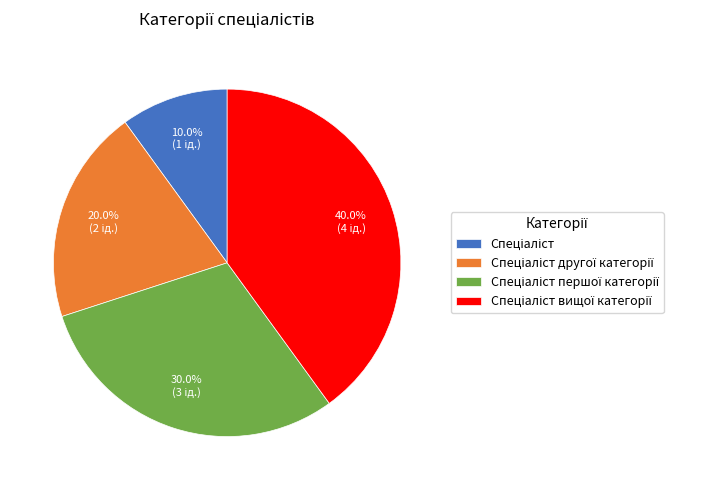

Is there any slice that represents more than half of the pie?

No